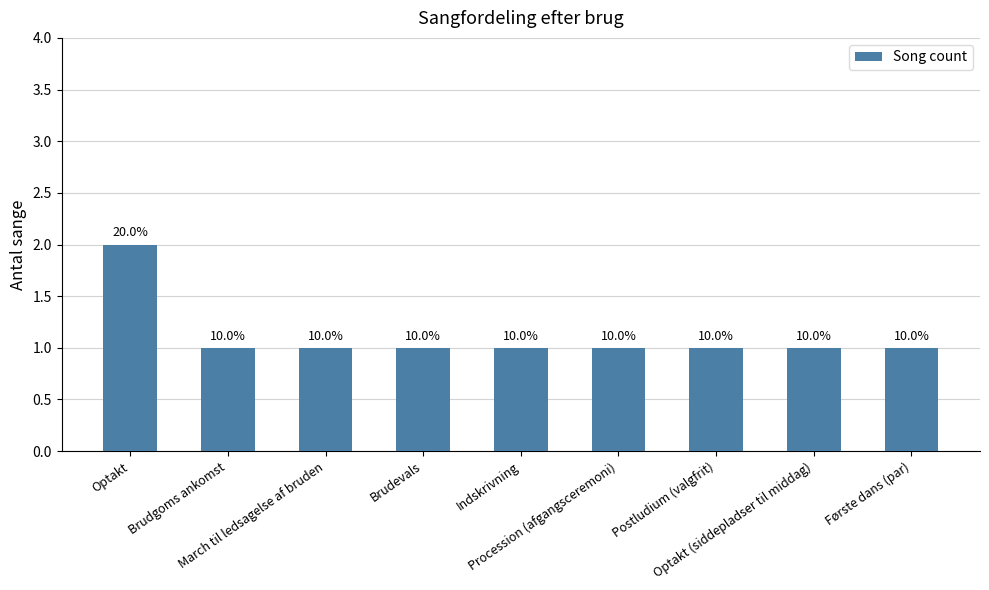

Rank the categories by value from lowest to highest.

Brudgoms ankomst, March til ledsagelse af bruden, Brudevals, Indskrivning, Procession (afgangsceremoni), Postludium (valgfrit), Optakt (siddepladser til middag), Første dans (par), Optakt